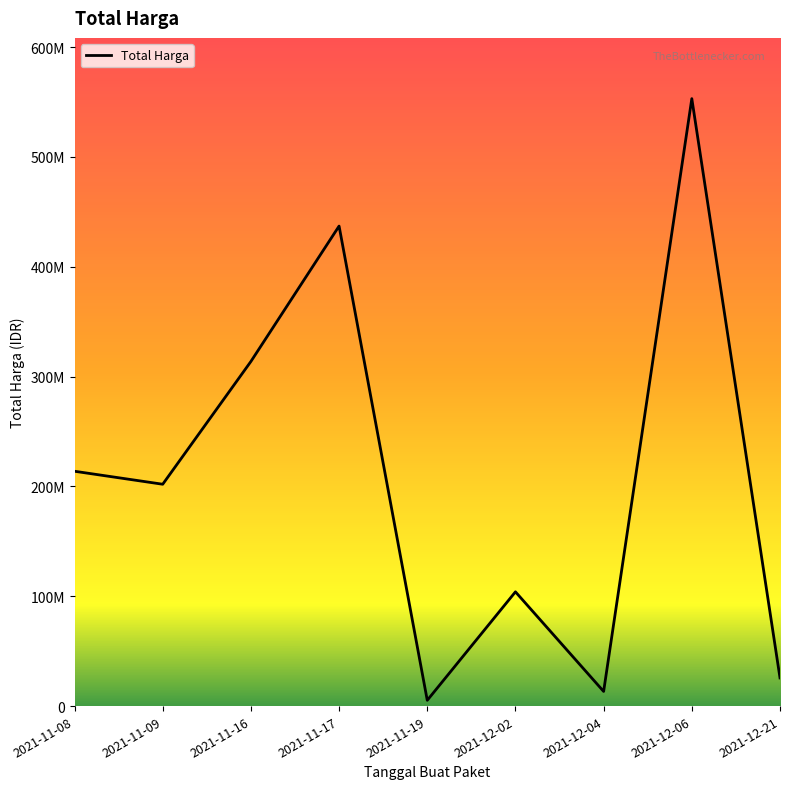

At which category does the data reach its first local peak?

2021-11-17